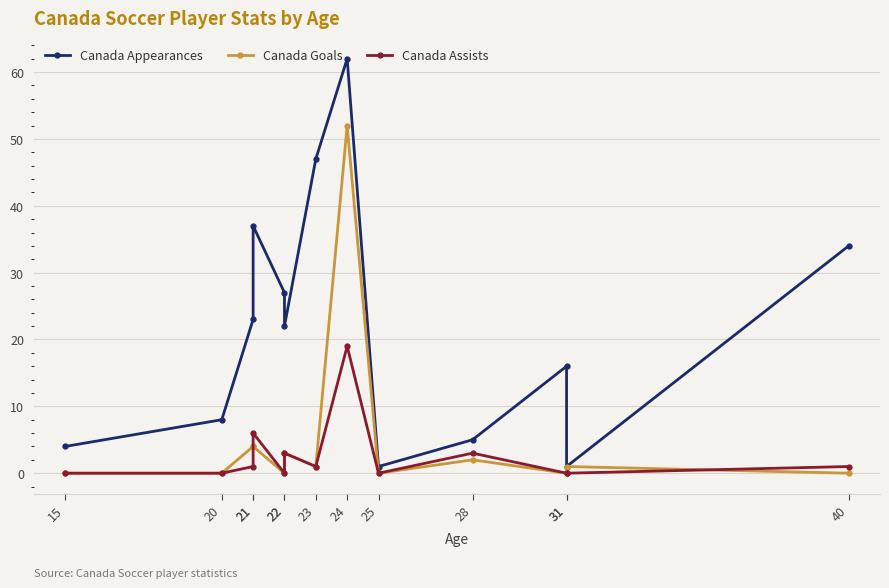

True or false: Canada Assists and Canada Goals intersect in this chart.

True